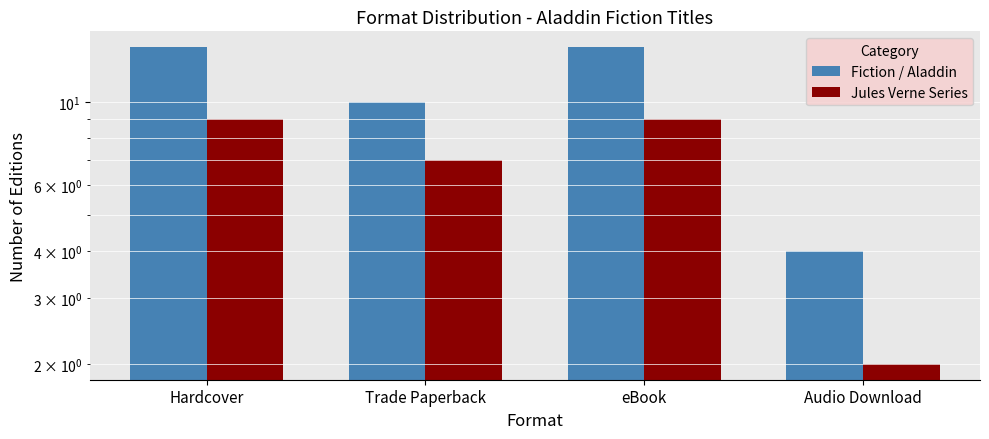

What is the minimum value for Jules Verne Series?

2